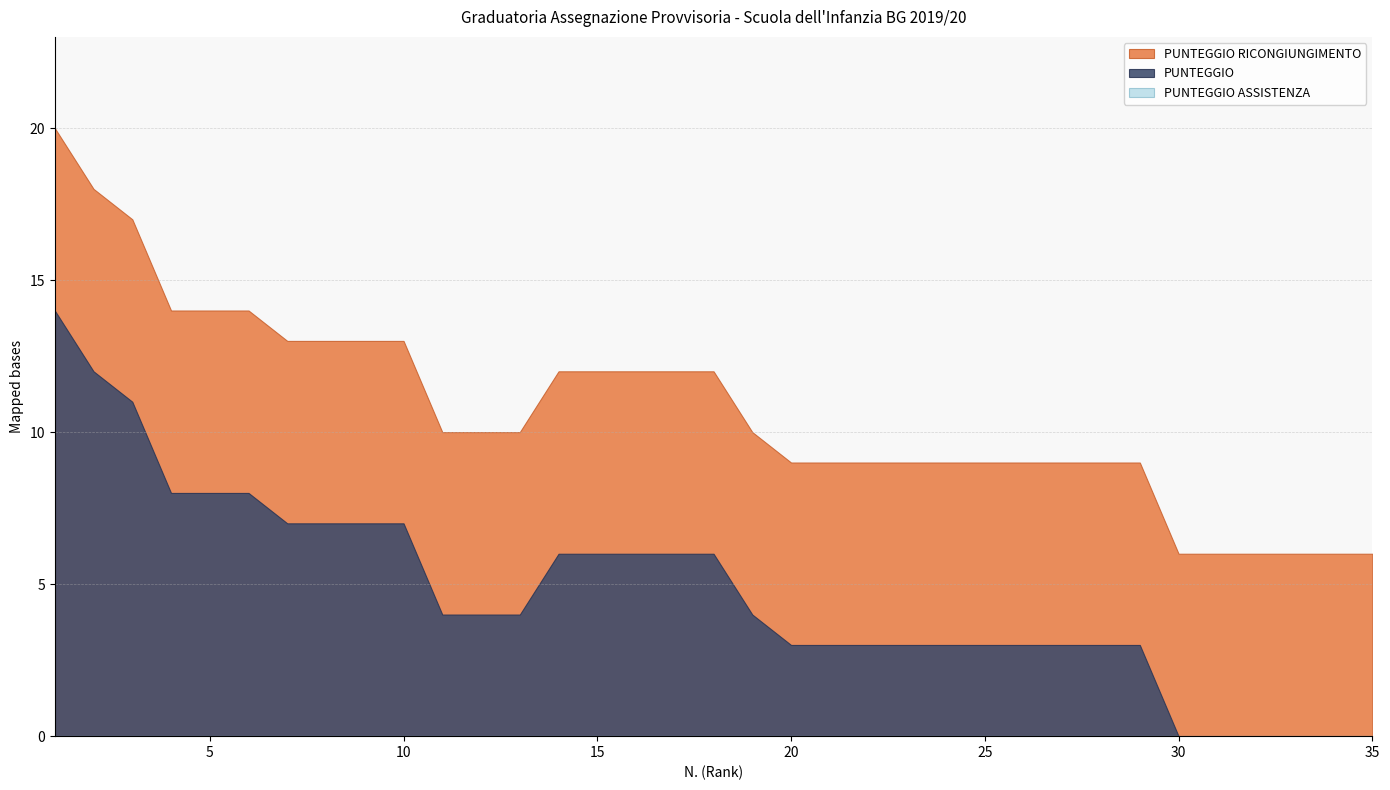

What is the difference between the second highest and second lowest values in the PUNTEGGIO RICONGIUNGIMENTO series?

12